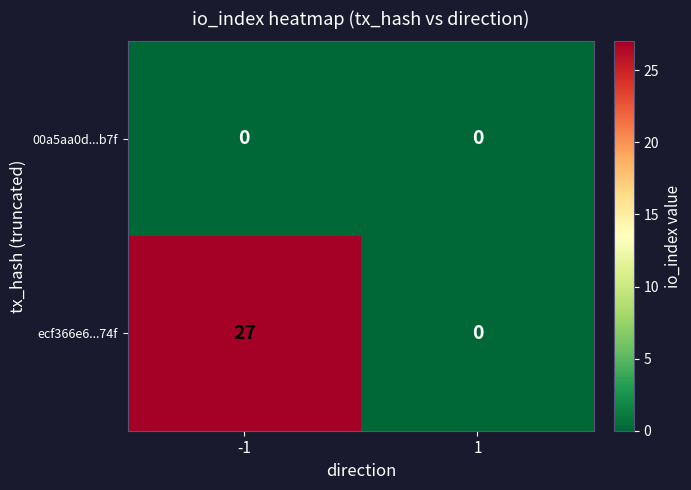

At which category is the sum across all series the highest?

-1